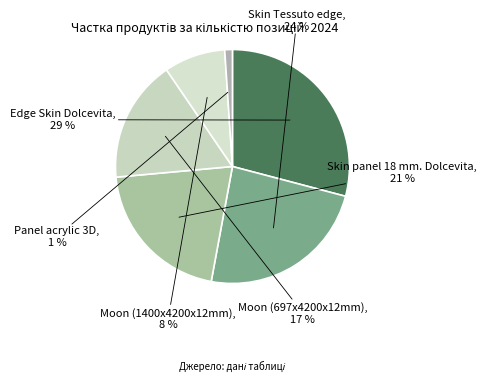

How many slices are in this pie chart?

6